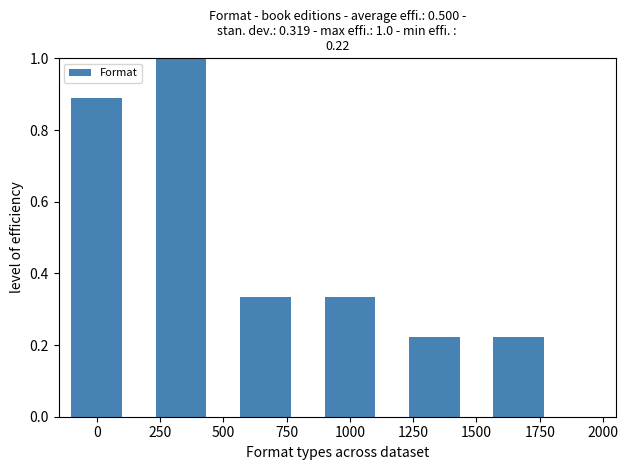

What is the value of the 2nd bar from the left?

1.0